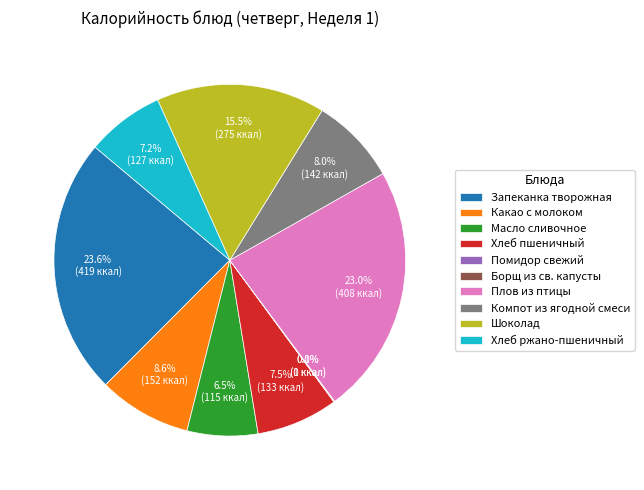

Which category has the biggest portion of the pie?

Запеканка творожная